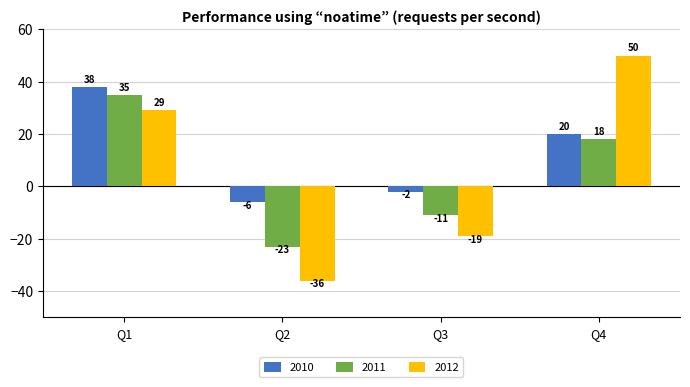

Which series has the widest spread of values?

2012